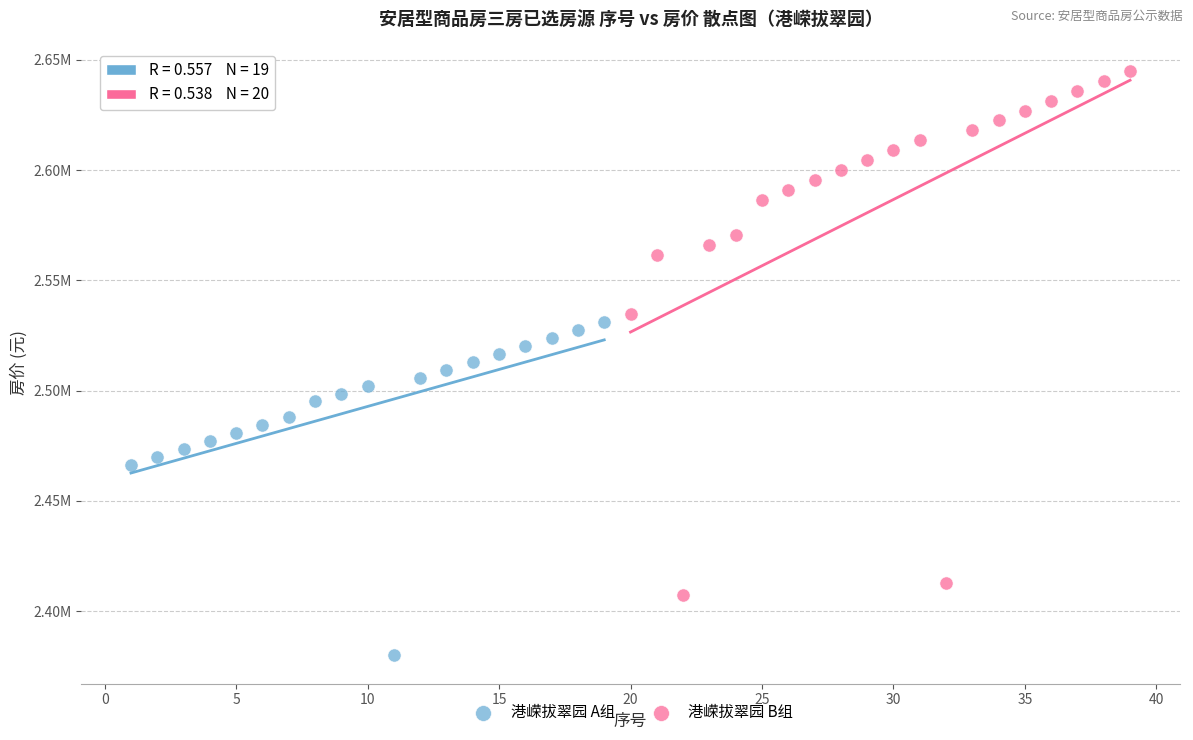

What are all the series names shown in the legend?

港嵘拔翠园 A组, 港嵘拔翠园 B组